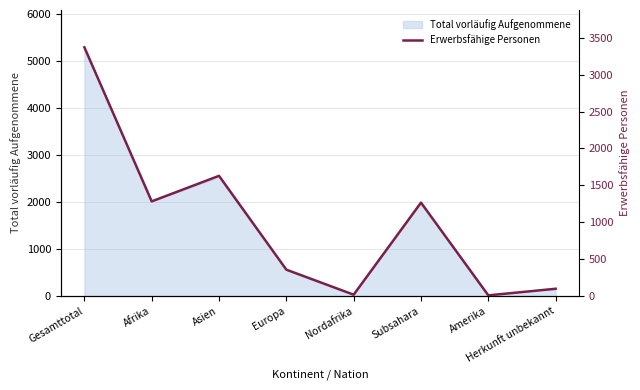

How many values exceed 1265?

3